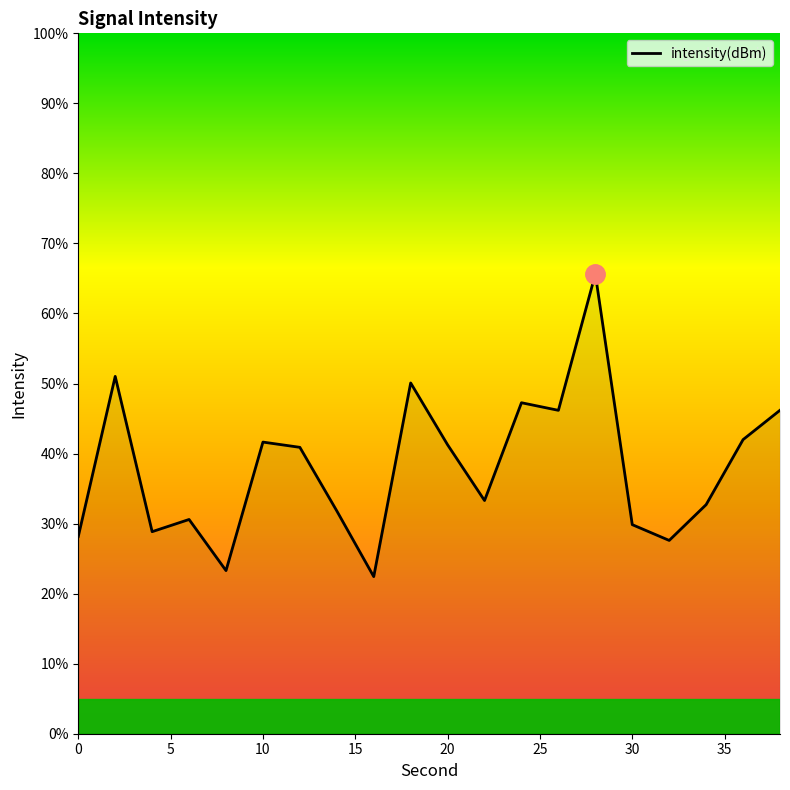

What is the difference between the maximum and minimum values?

43.2